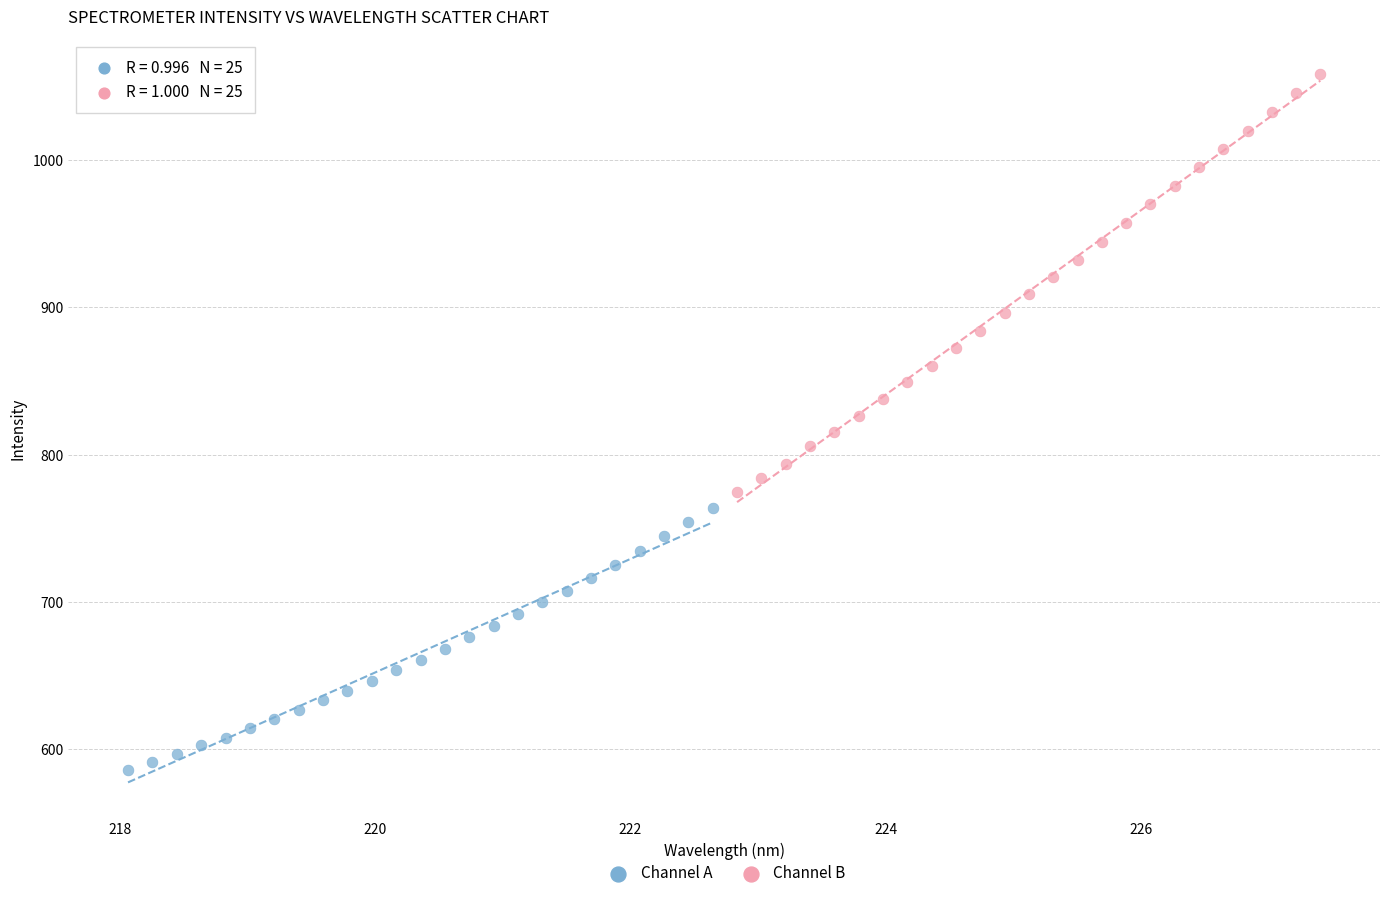

Which series reaches the maximum Y coordinate?

Channel B